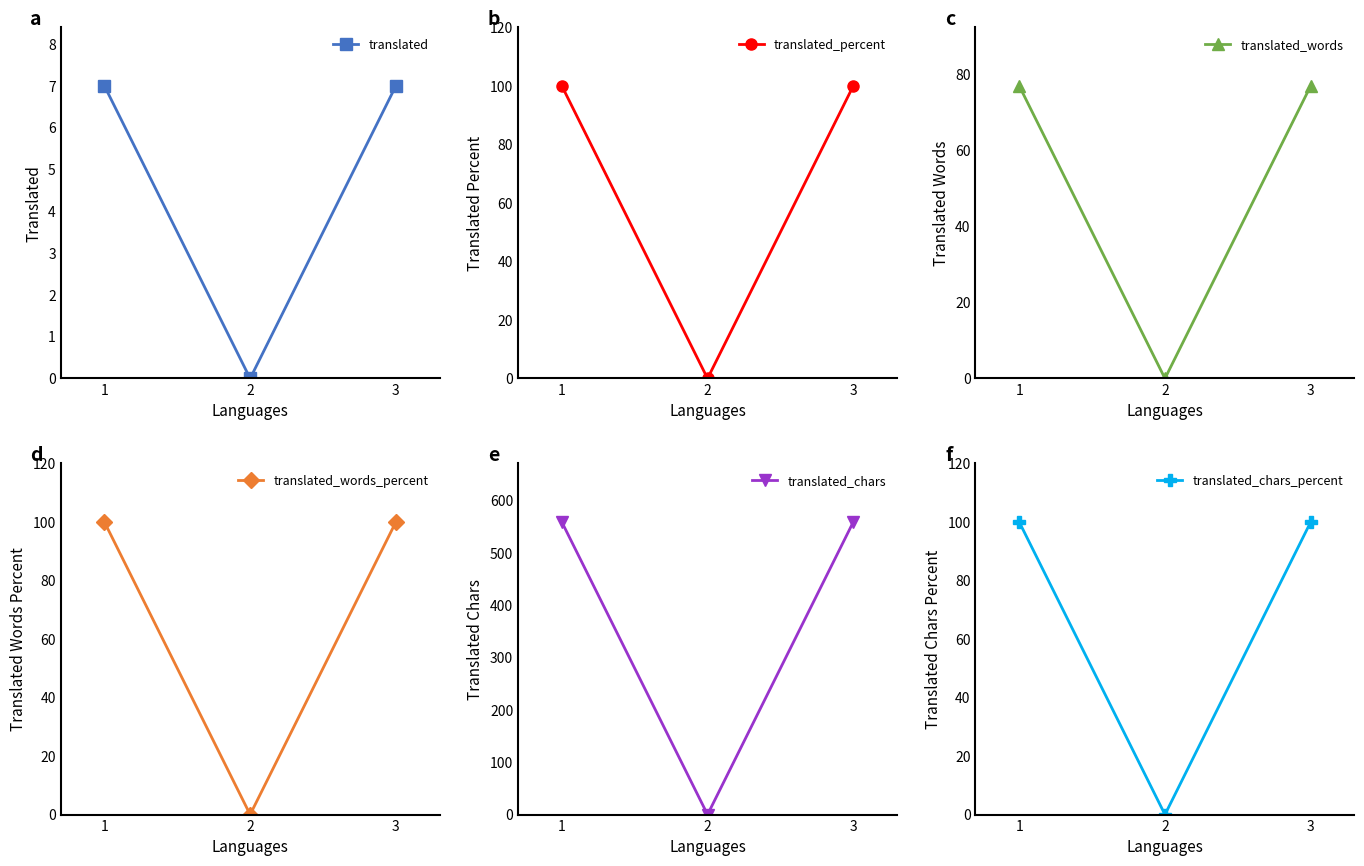

How many distinct data groups are displayed?

6